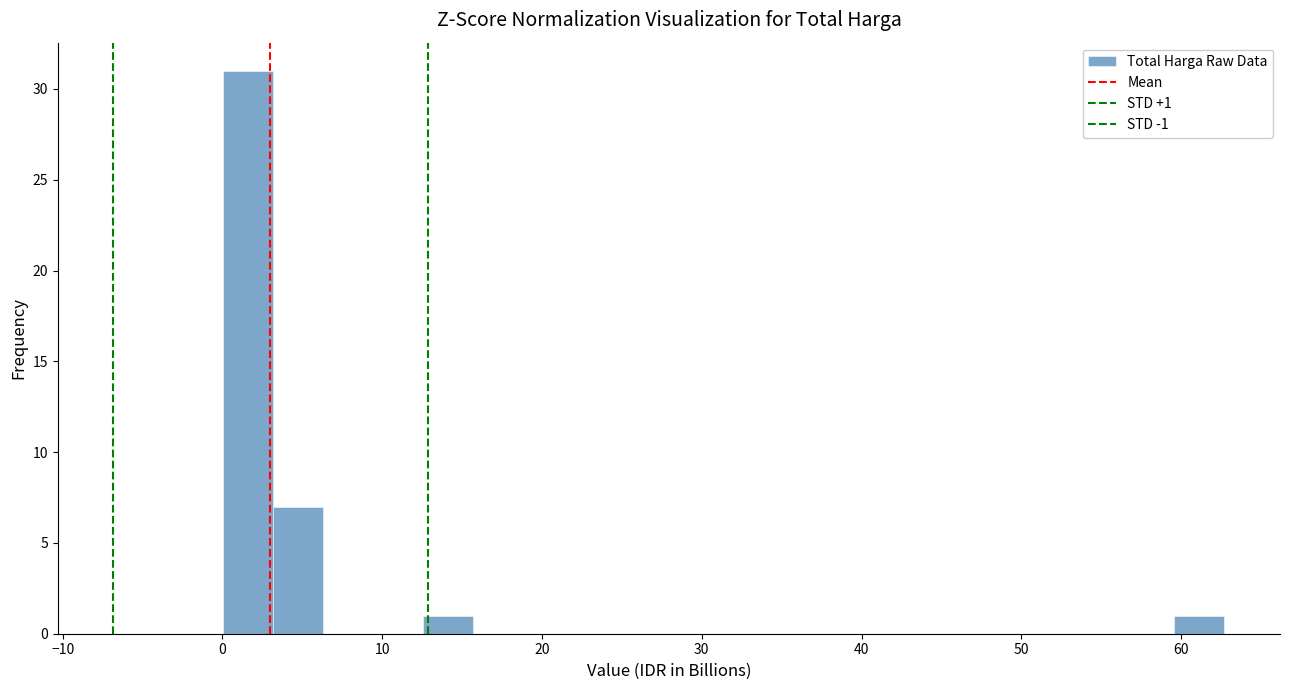

Around what value on the x-axis is the tallest bar? Give the approximate position of its centre, as read against the axis.

2